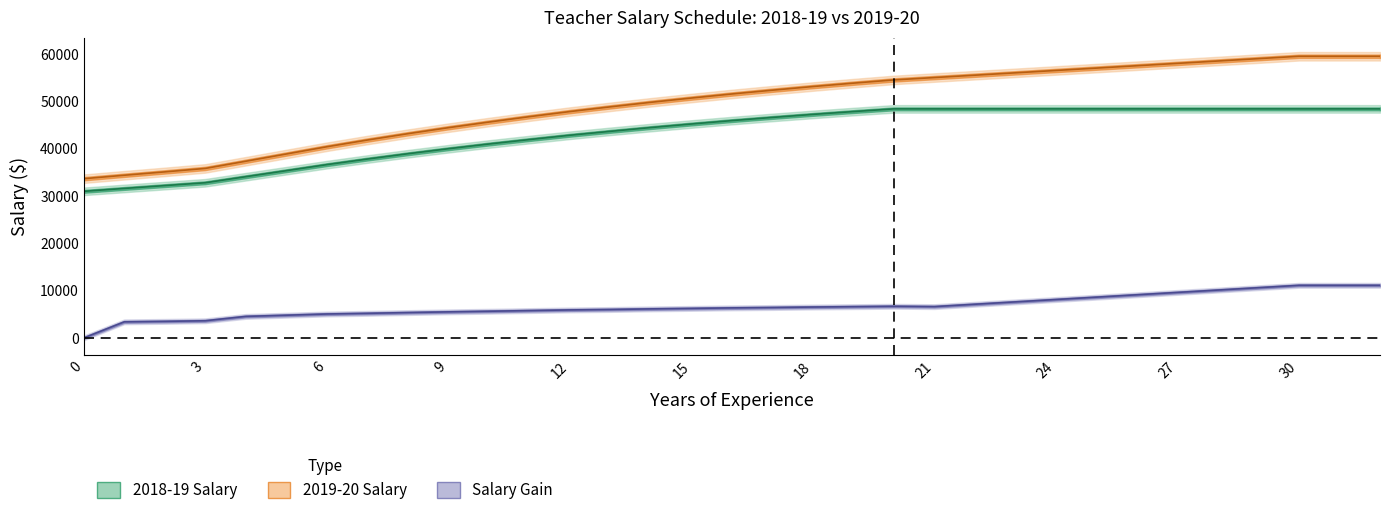

Reading right to left, transcribe all the data shown in this chart.

salary_2018: 48419	48419	48419	48419	48419	48419	48419	48419	48419	48419	48419	48419	48419	47849	47249	46609	45939	45219	44469	43669	42839	41929	40989	39989	38929	37809	36629	35349	34079	32799	32199	31599	30989
salary_2019: 59540	59540	59540	59040	58540	58040	57540	57040	56540	56040	55540	55040	54540	53860	53140	52370	51570	50710	49810	48850	47850	46770	45630	44440	43170	41830	40410	38880	37350	35830	35100	34390	33660
gain: 11121	11121	11121	10621	10121	9621	9121	8621	8121	7621	7121	6621	6691	6611	6531	6431	6351	6241	6141	6011	5921	5781	5641	5511	5361	5201	5061	4801	4551	3631	3501	3401	0